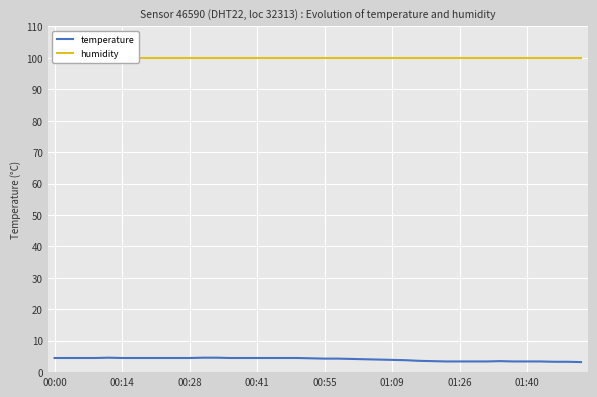

The value of temperature at 00:41 is 4.5. True or false?

True